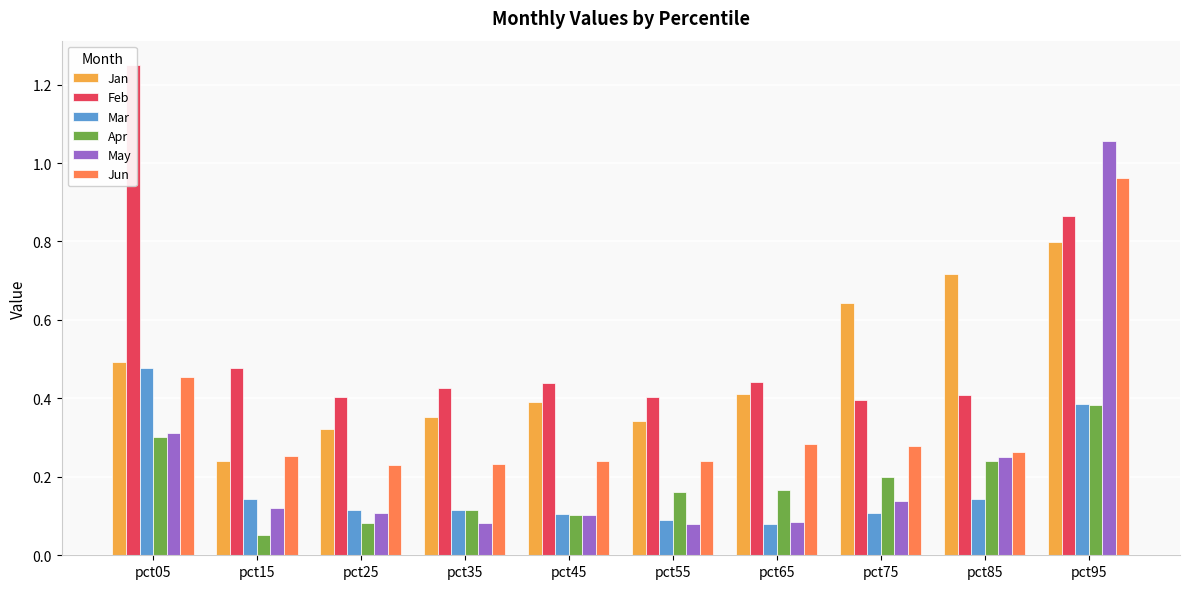

Reading left to right, extract all data points from this chart.

Jan: 0.5	0.2	0.3	0.4	0.4	0.3	0.4	0.6	0.7	0.8
Feb: 1.2	0.5	0.4	0.4	0.4	0.4	0.4	0.4	0.4	0.9
Mar: 0.5	0.1	0.1	0.1	0.1	0.1	0.1	0.1	0.1	0.4
Apr: 0.3	0.1	0.1	0.1	0.1	0.2	0.2	0.2	0.2	0.4
May: 0.3	0.1	0.1	0.1	0.1	0.1	0.1	0.1	0.3	1.1
Jun: 0.5	0.3	0.2	0.2	0.2	0.2	0.3	0.3	0.3	1.0